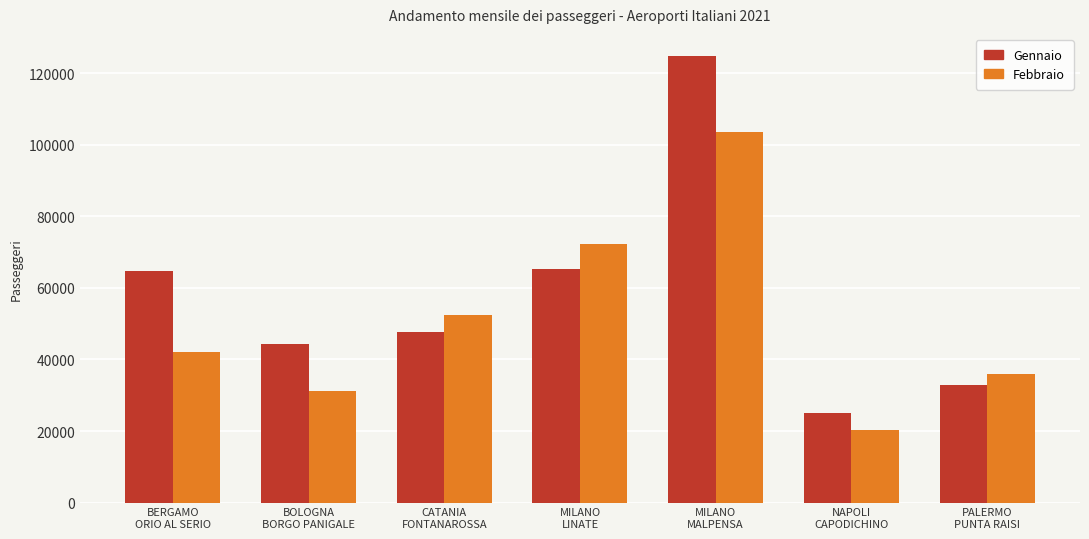

Is it true that Gennaio equals 65353 at MILANO
LINATE?

True